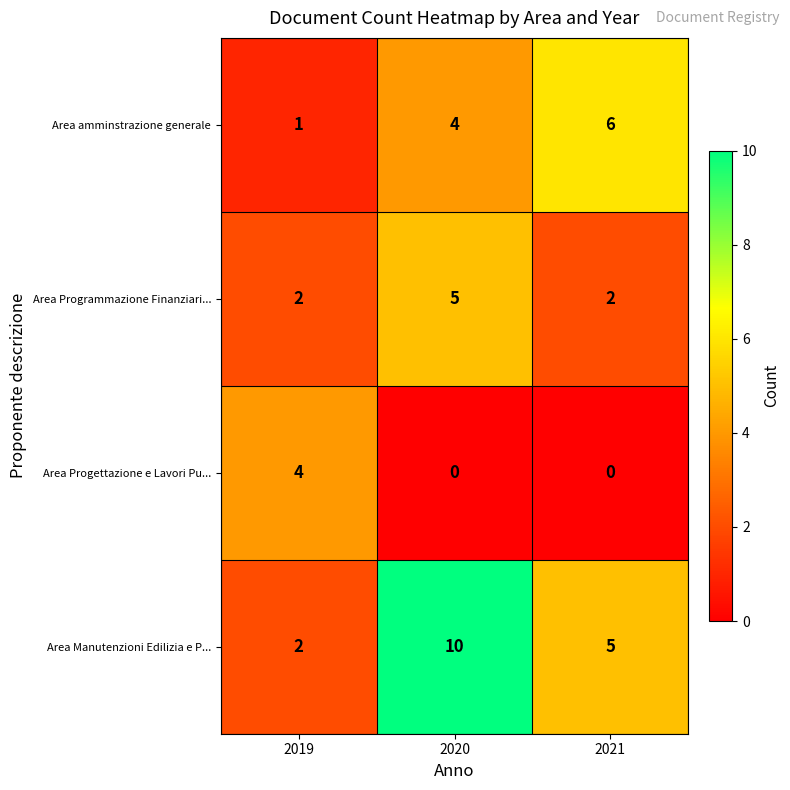

Count the Area Programmazione Finanziari... values in the range 2 to 5.

3